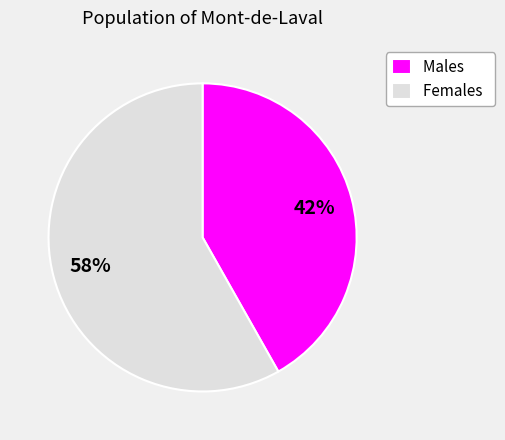

Approximately how many times larger is the value at Males compared to Females?

0.7